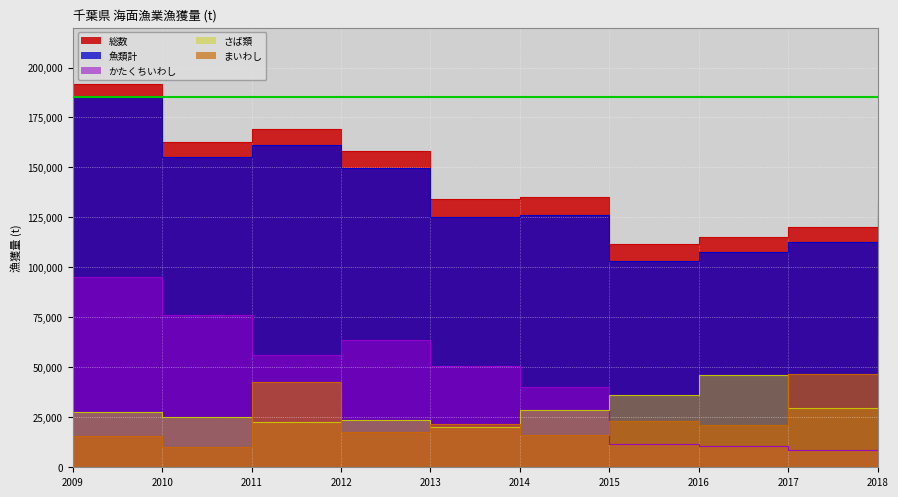

True or false: さば類 has a value of 7838 at 2017.

False